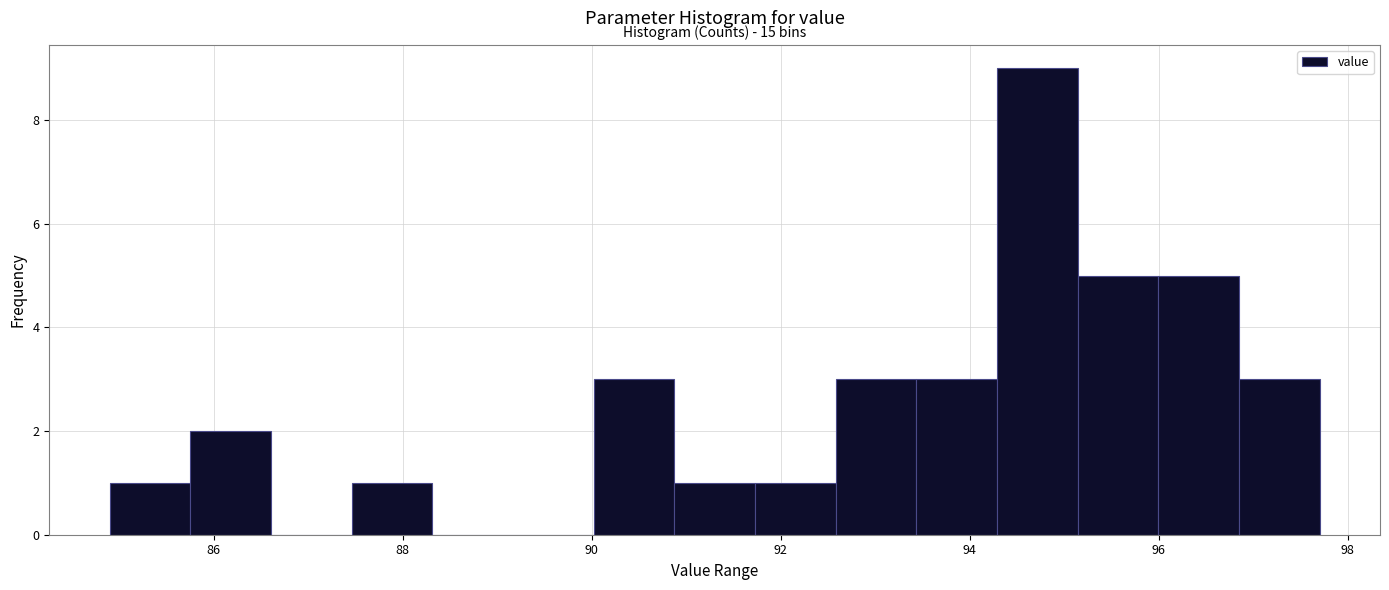

Which range on the x-axis has the tallest bar?

94.2 to 95.2